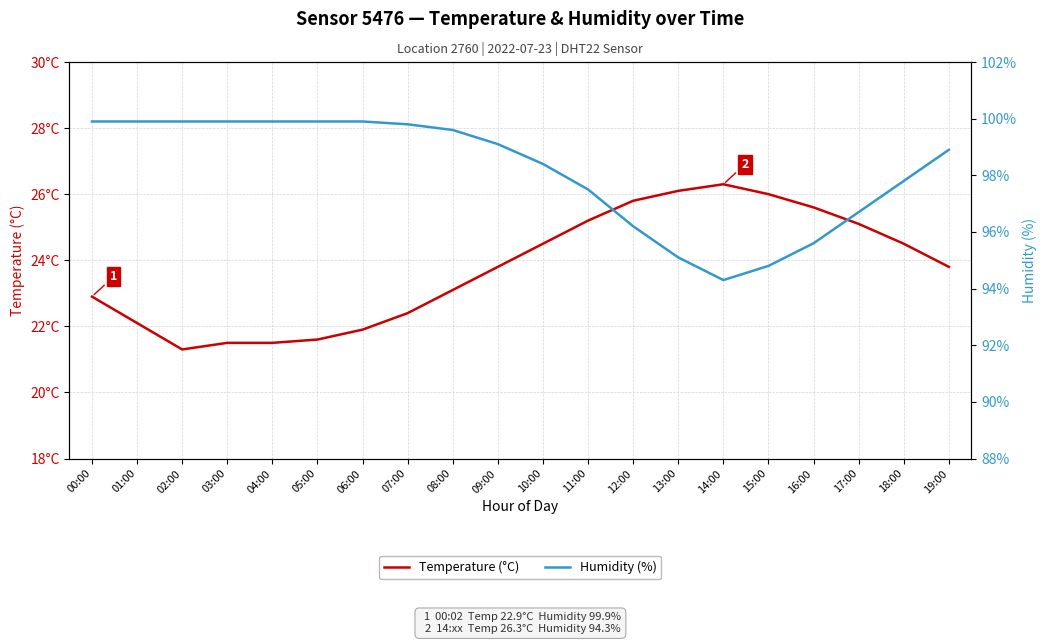

In Temperature (°C), how many points are higher than both neighbors (excluding endpoints)?

1